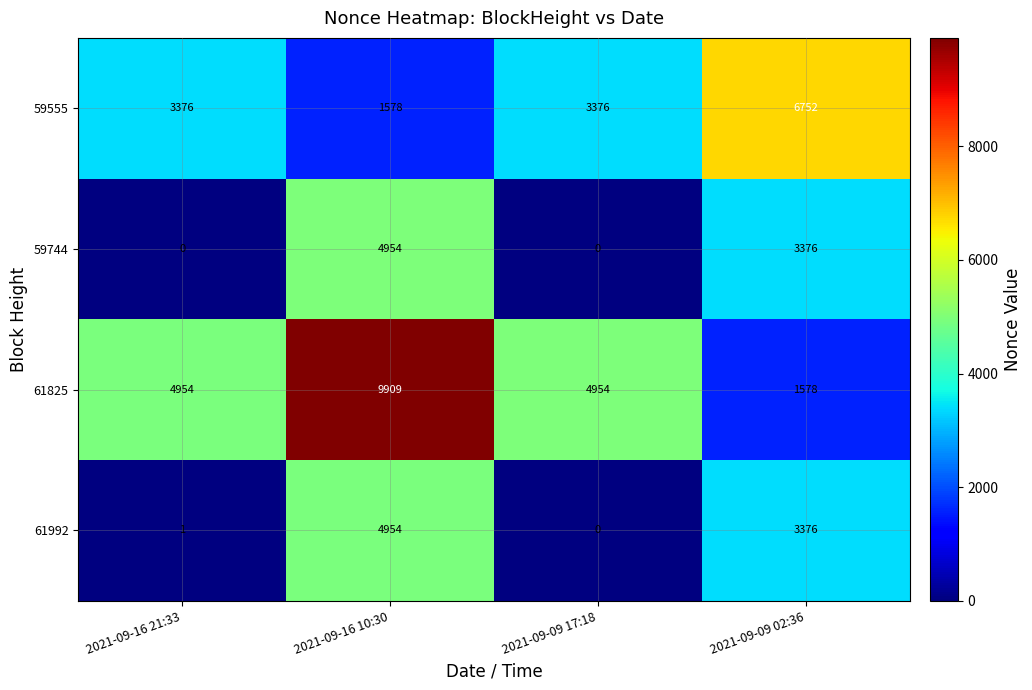

What is the difference between the 59555 values at 2021-09-16 10:30 and 2021-09-16 21:33?

1798